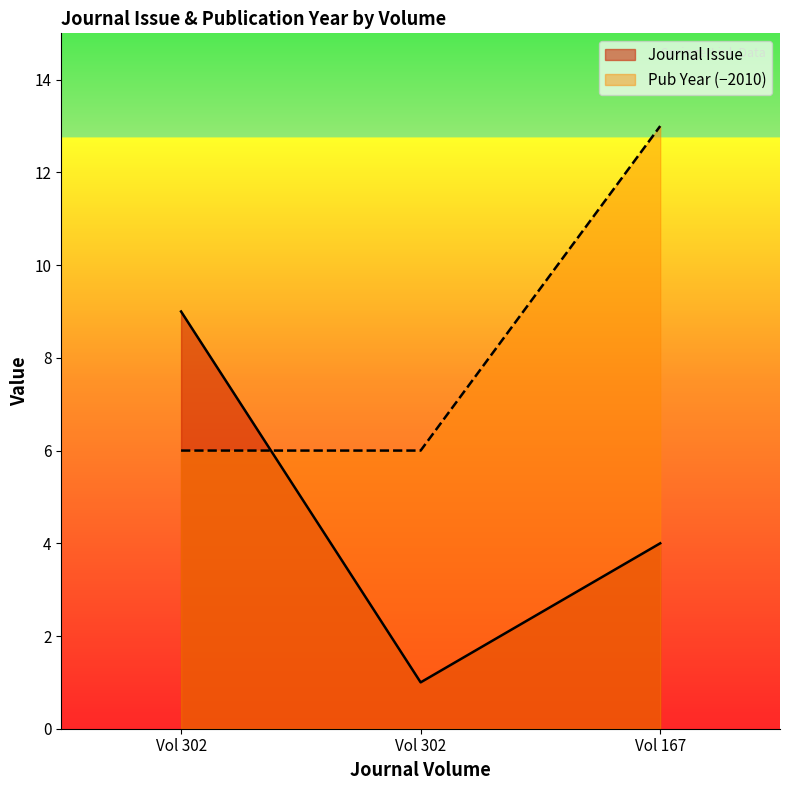

At which label does Journal Issue reach its minimum?

Vol 302